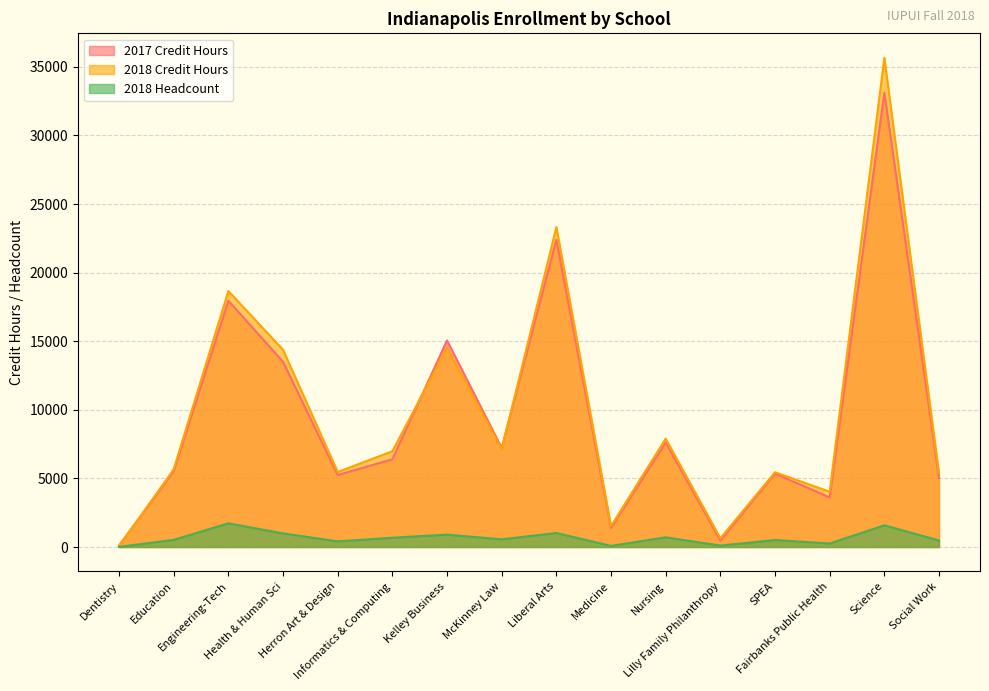

How many categories are shown in the chart?

16